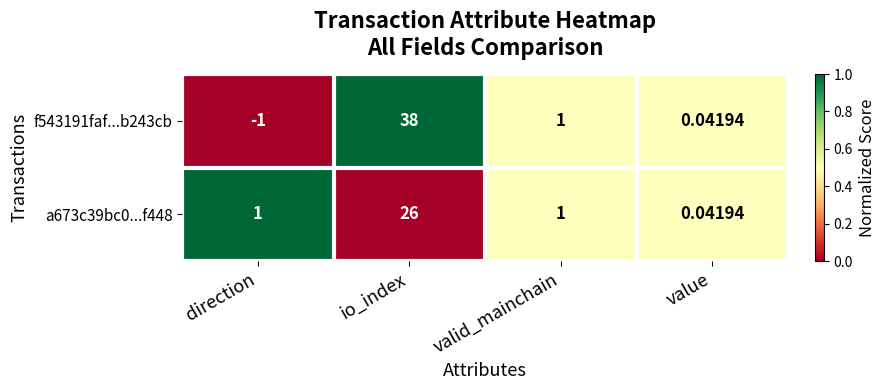

How many data points does each series have?

4